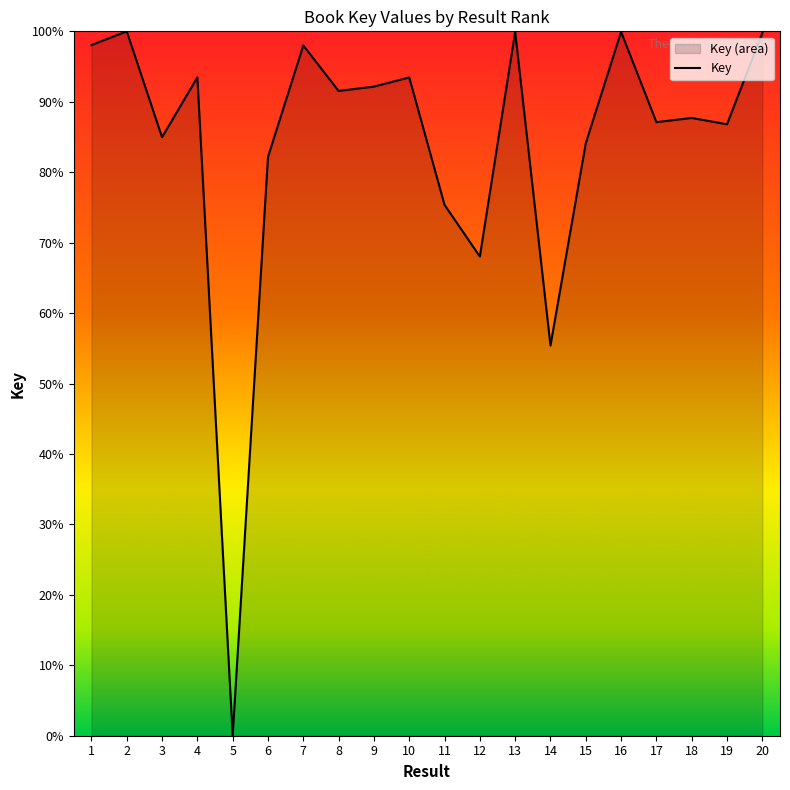

Read the value at 14.

55.4